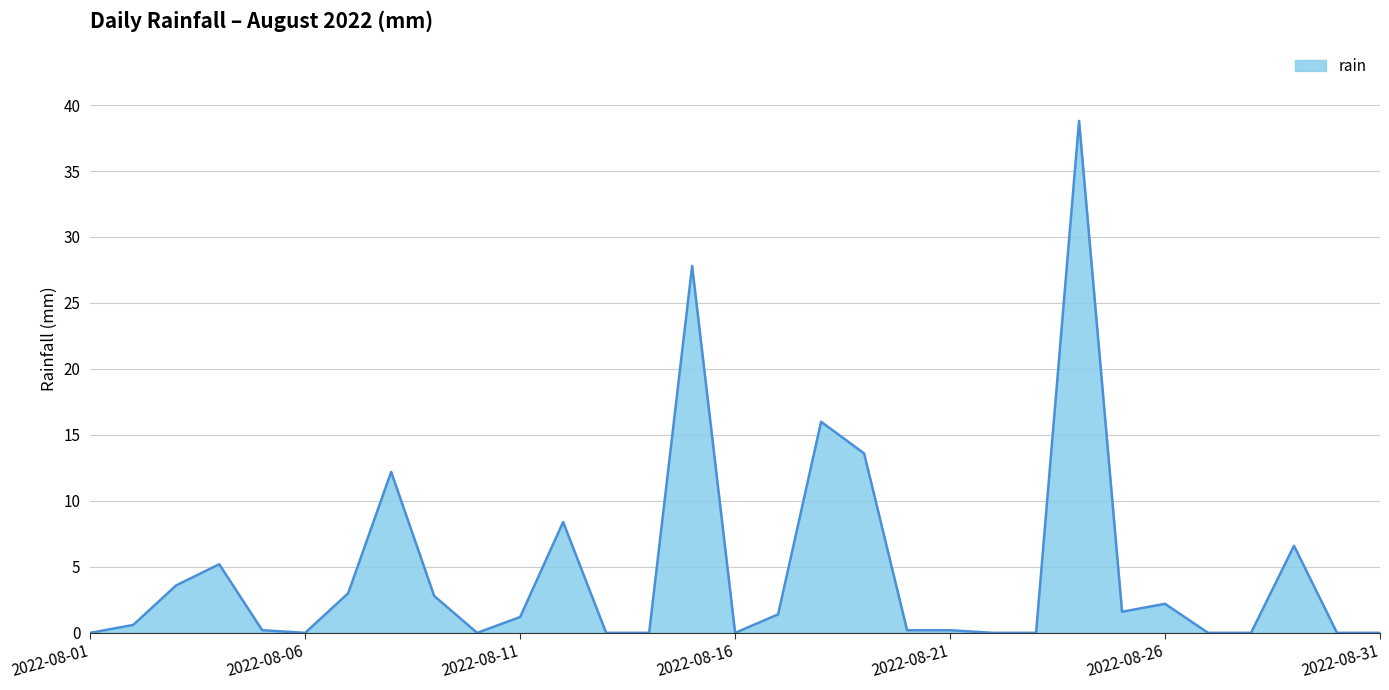

What is the difference between the maximum and minimum values?

38.8